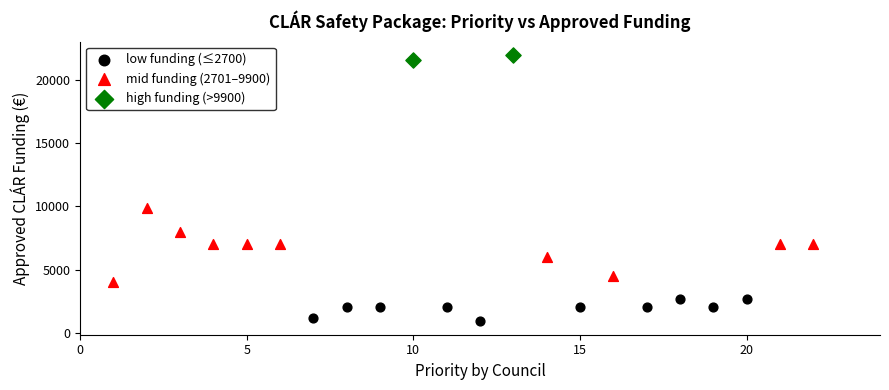

What are all the series names shown in the legend?

low funding (≤2700), mid funding (2701–9900), high funding (>9900)